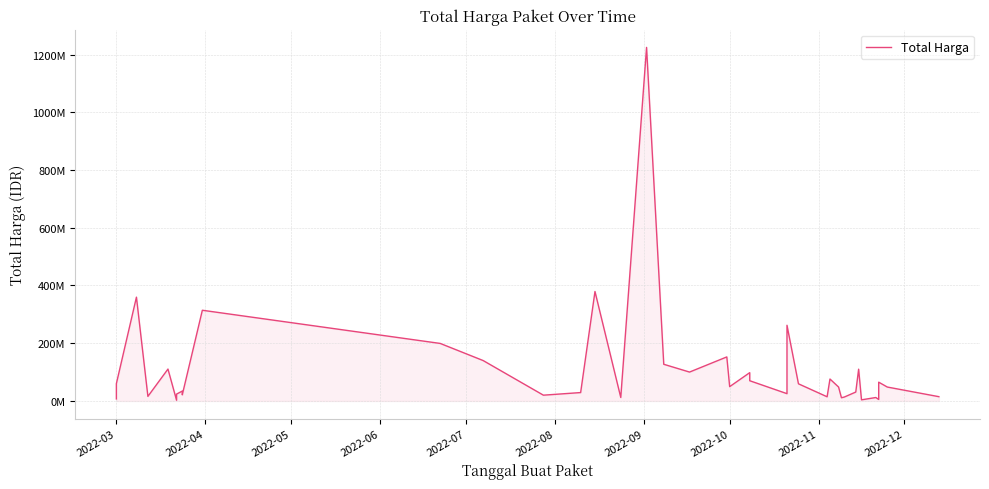

What is the minimum value shown in the chart?

2395750